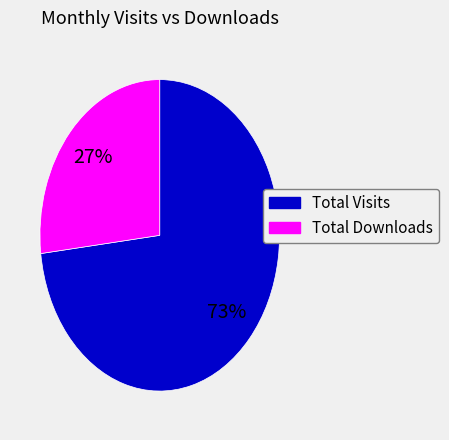

To the nearest percent, what is the average slice percentage?

50%